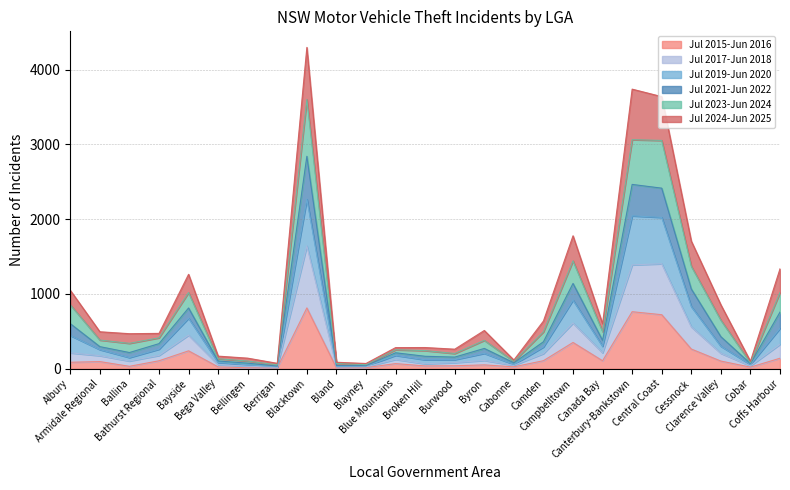

How many data points does each series have?

25